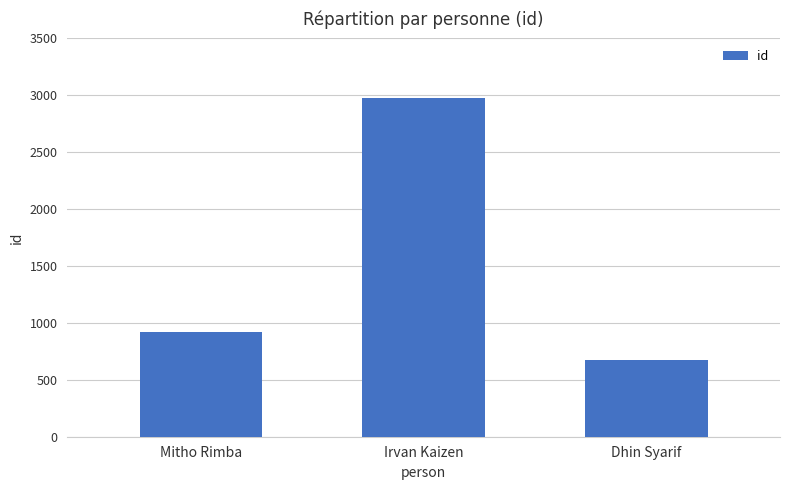

Which category has the lowest value across all series?

Dhin Syarif